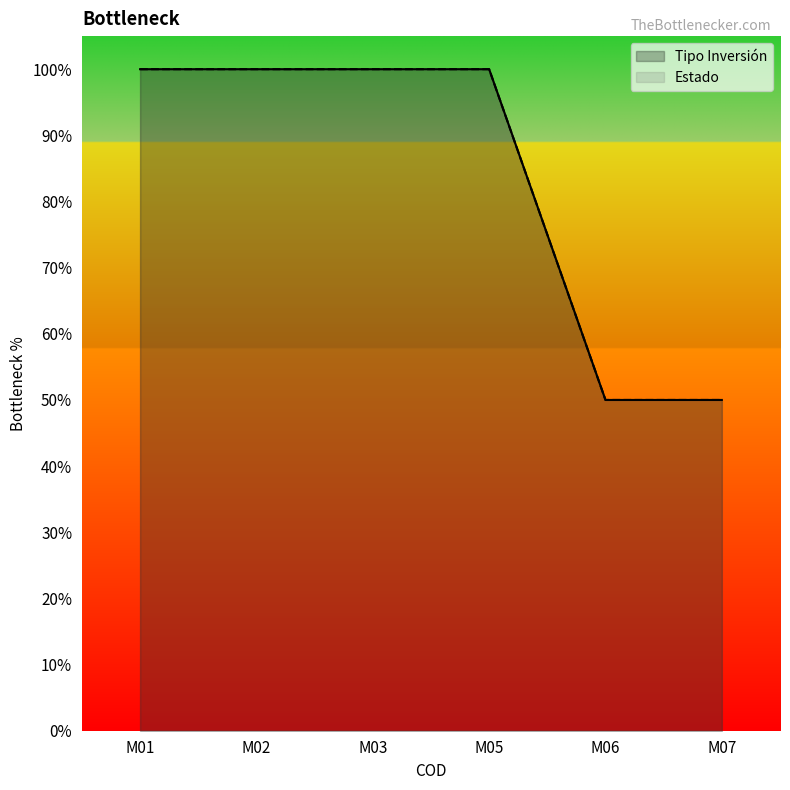

The value of Estado at M02 is 179. True or false?

False